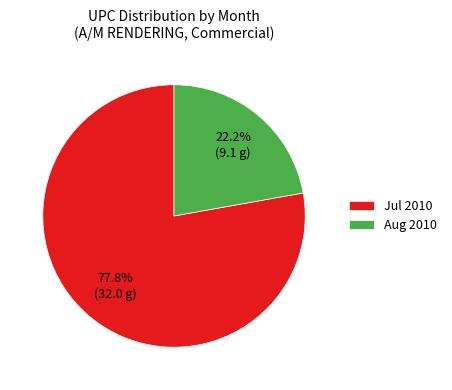

Which category has the biggest portion of the pie?

Jul 2010